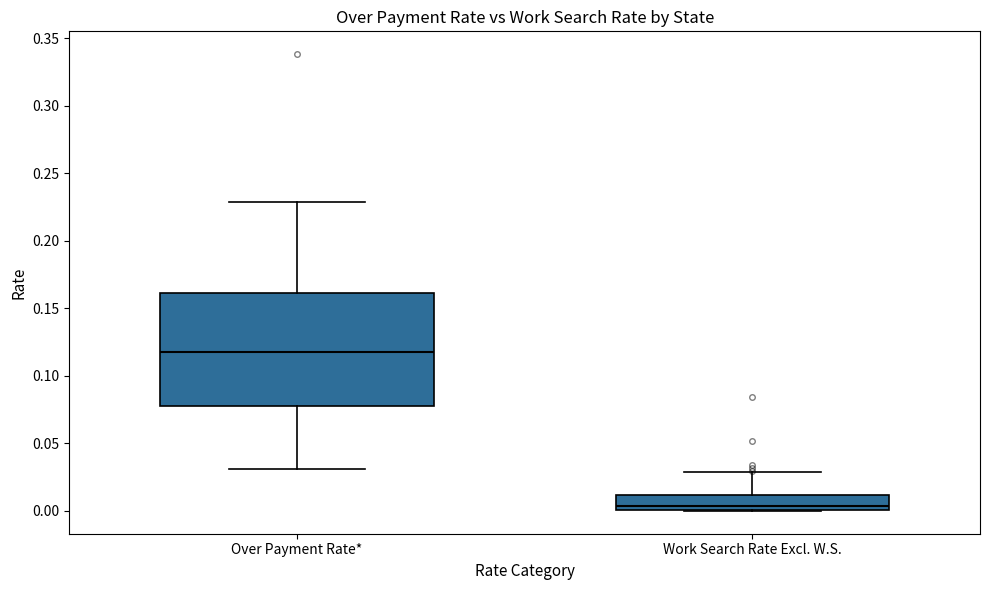

Where does the lower whisker of the box for Over Payment Rate* end on the y-axis? The values are not printed on the chart, so give them approximately, as read against the axis.

0.030